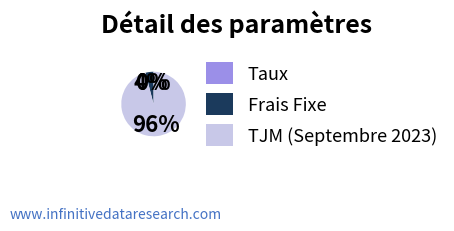

Which category accounts for the majority?

TJM (Septembre 2023)